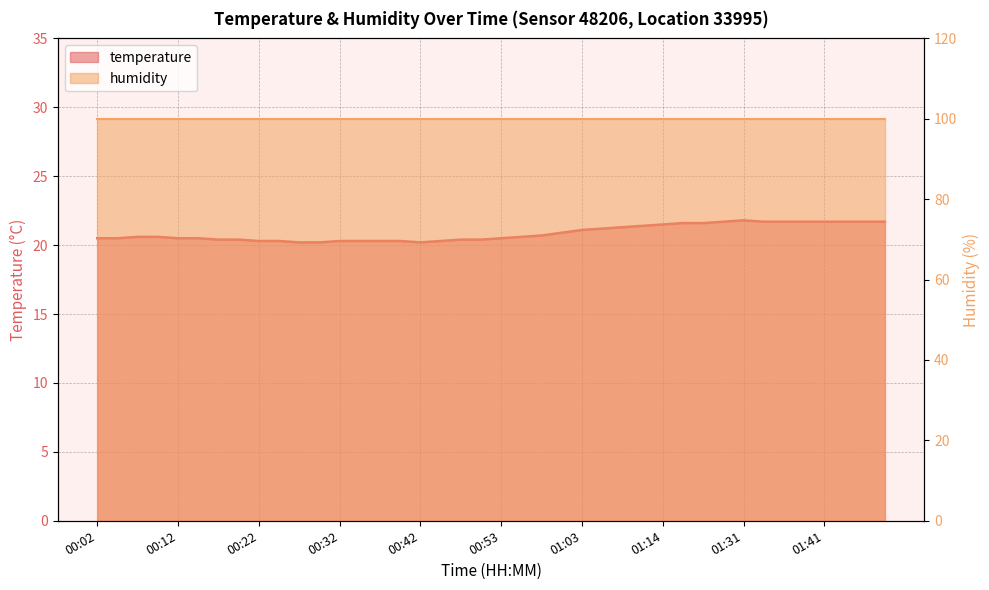

What is the difference between the maximum and minimum values?

1.6